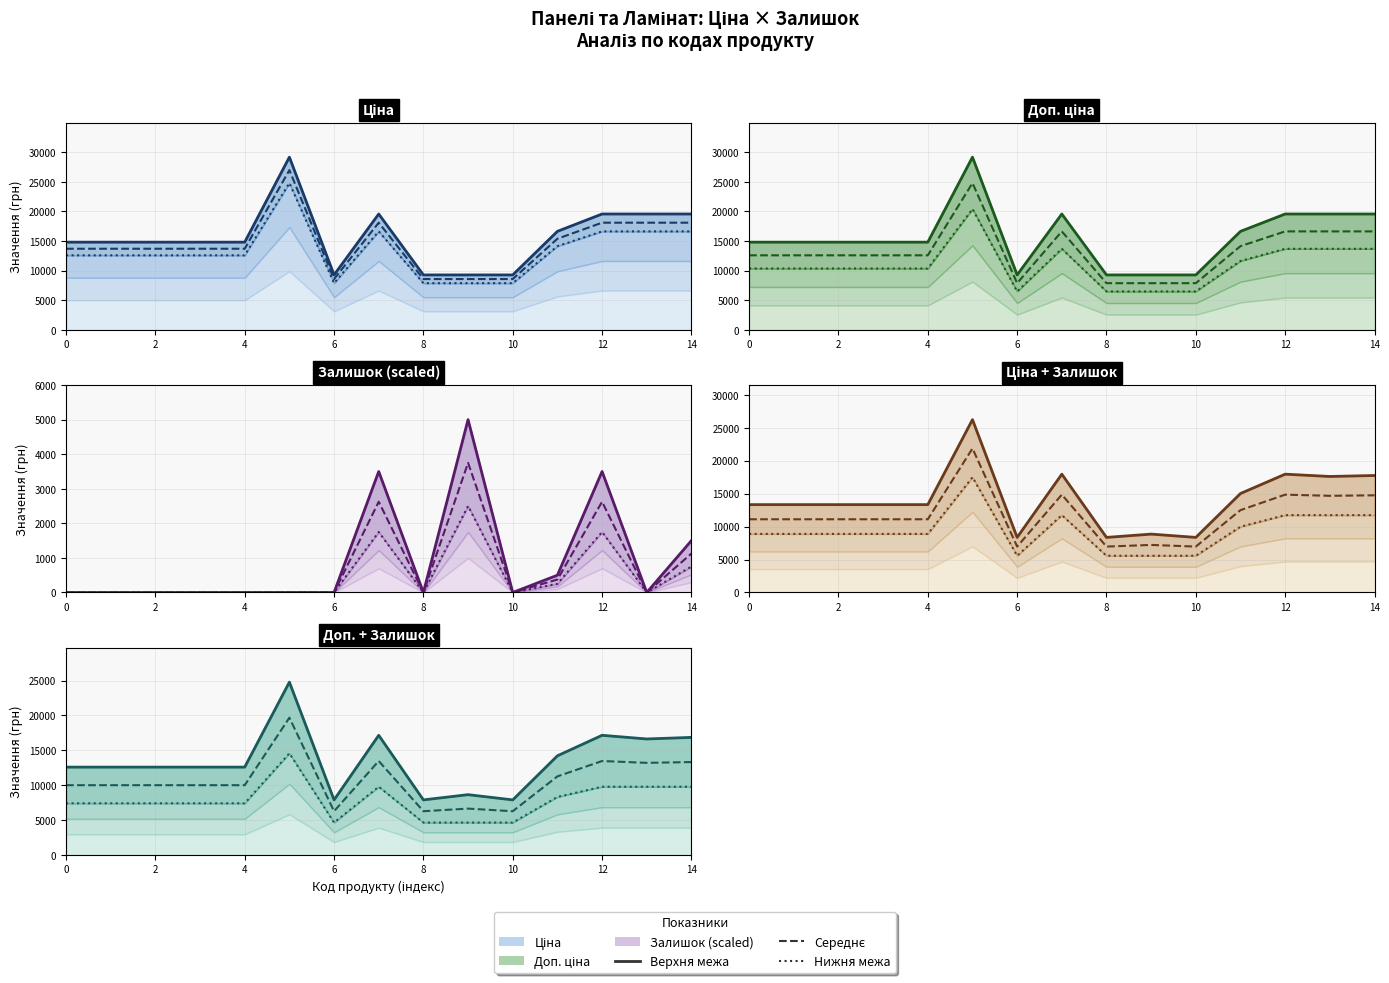

True or false: Доп. ціна and Залишок intersect in this chart.

False